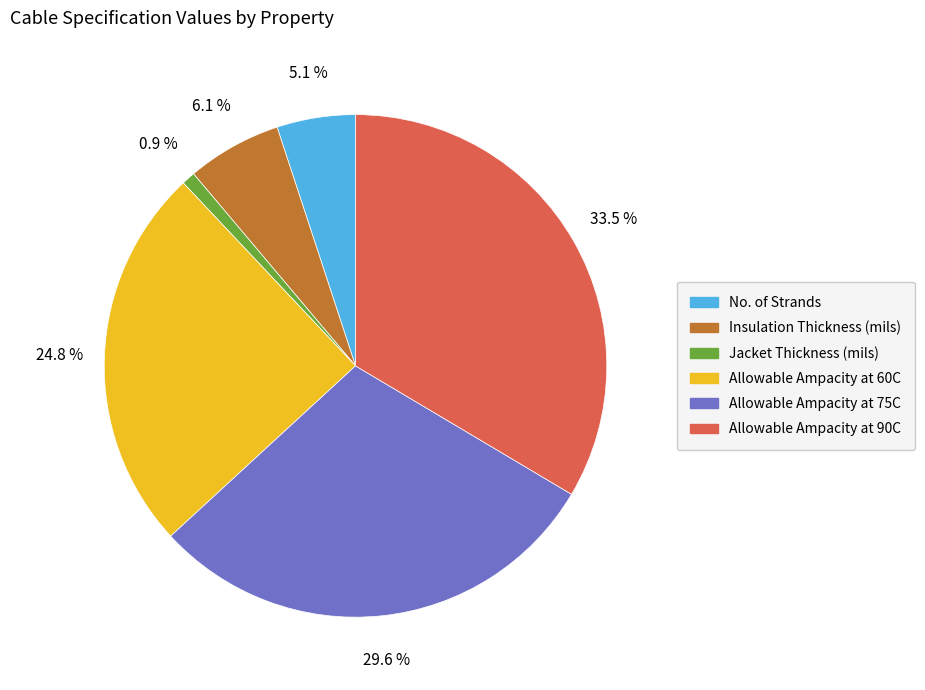

Approximately how many times larger is the value at Insulation Thickness (mils) compared to Allowable Ampacity at 90C?

0.2